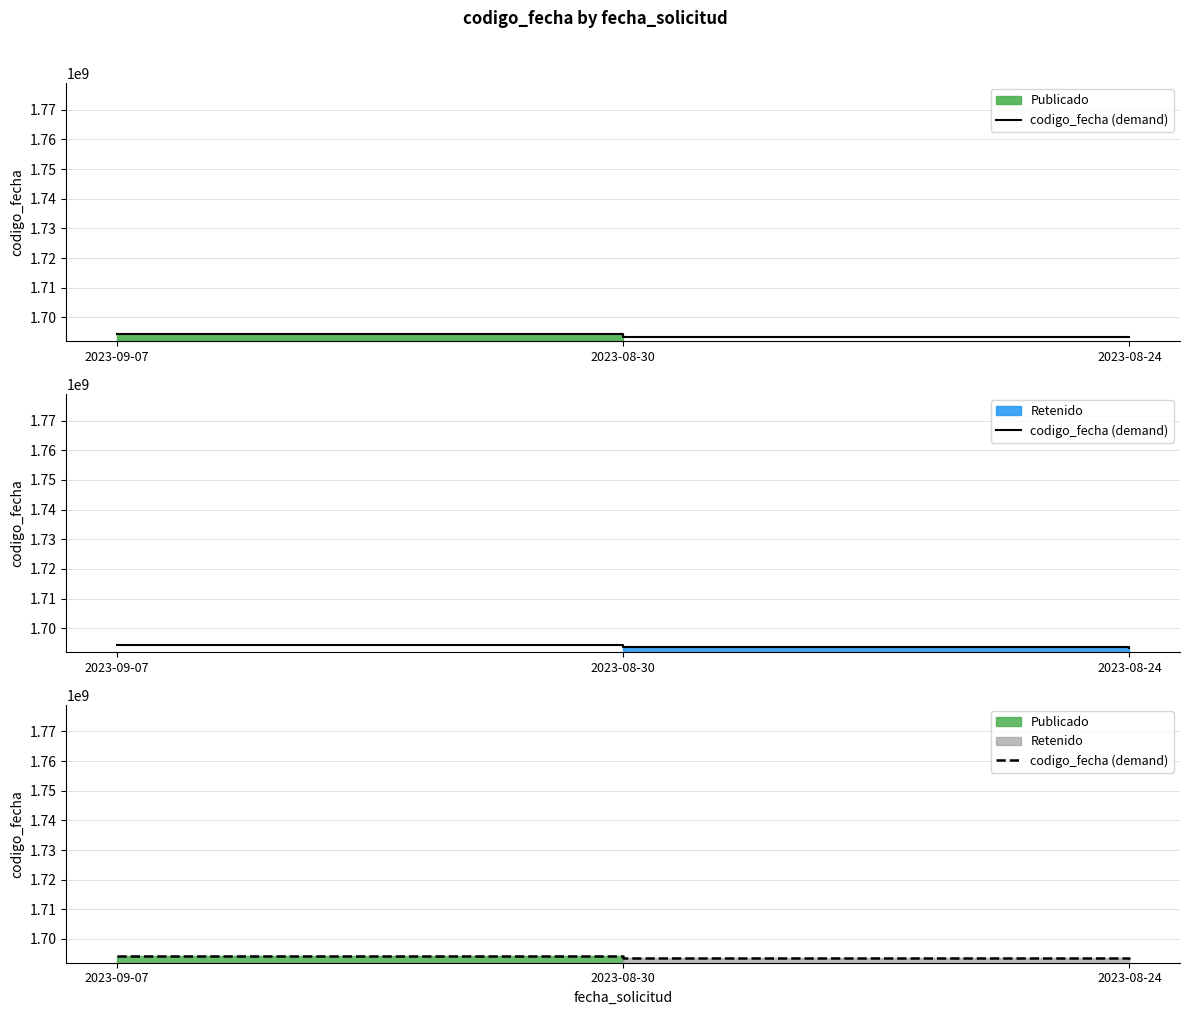

Between 2023-08-30 and 2023-09-07, which is larger?

2023-09-07